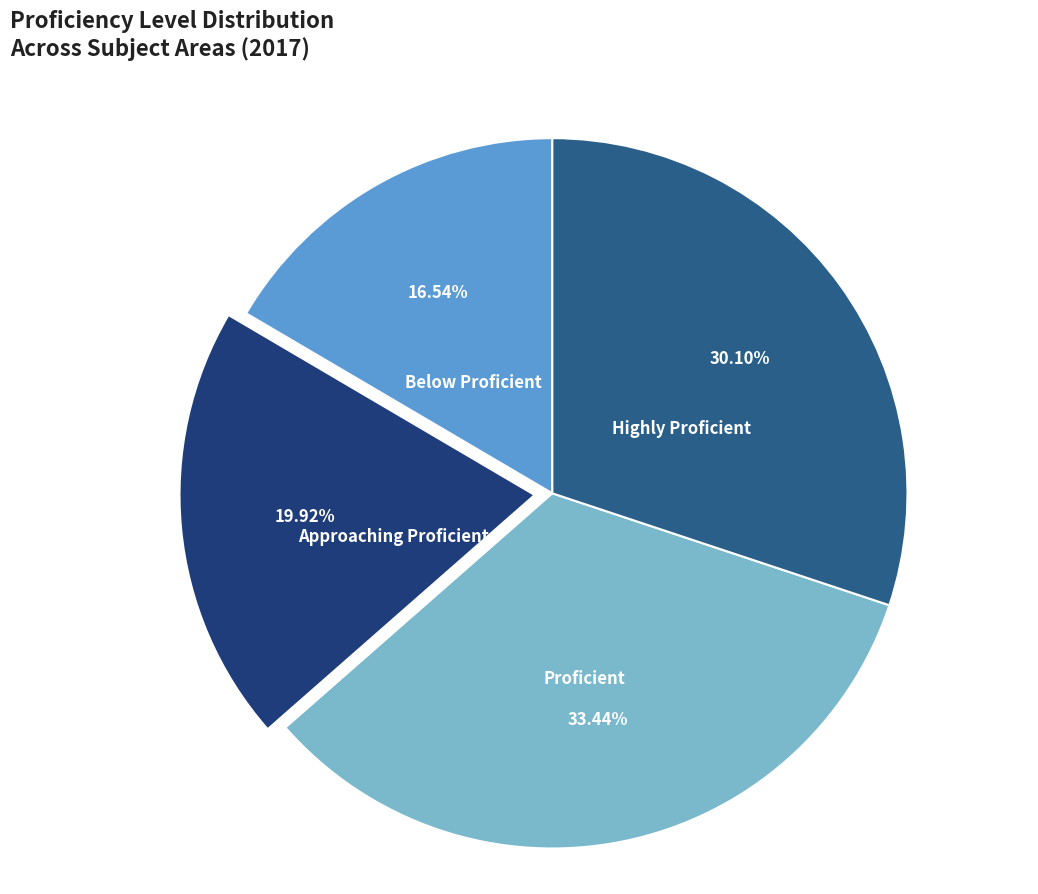

To the nearest percent, what is the difference between the largest and smallest slice percentages?

17%